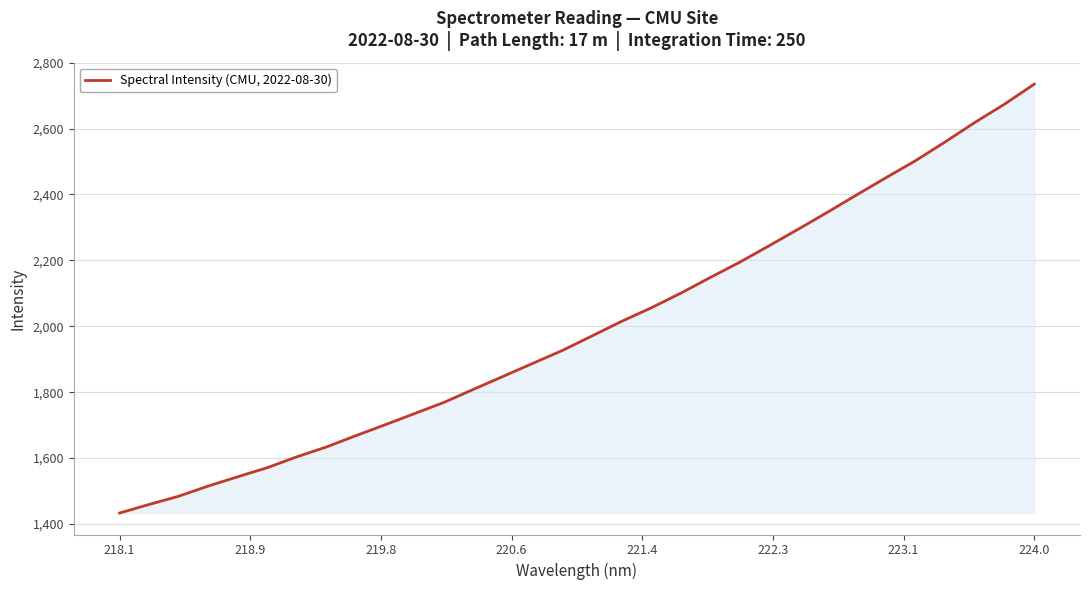

How many lines are shown in the chart?

1